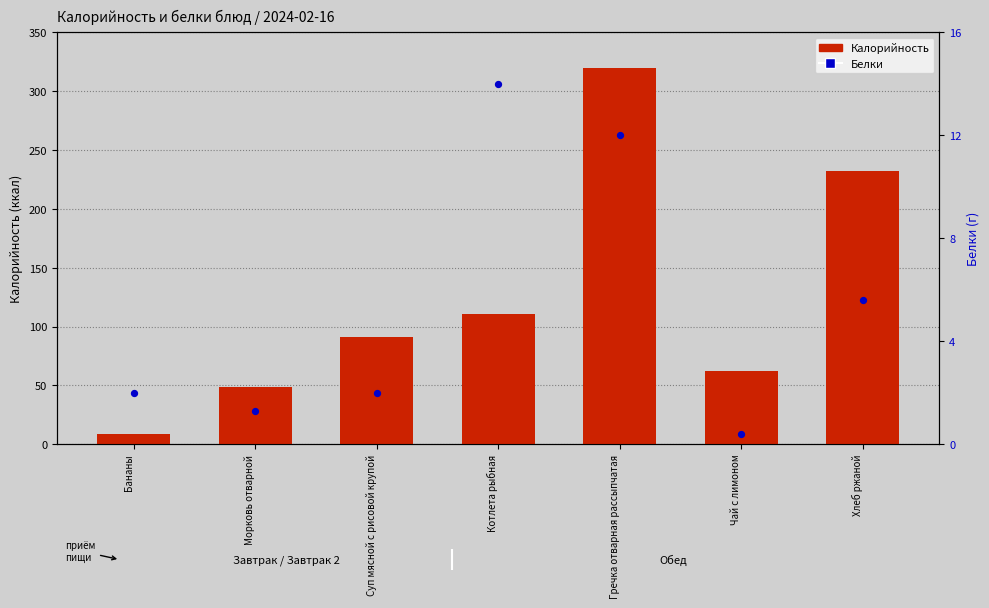

At which category is the sum across all series the highest?

Гречка отварная рассыпчатая